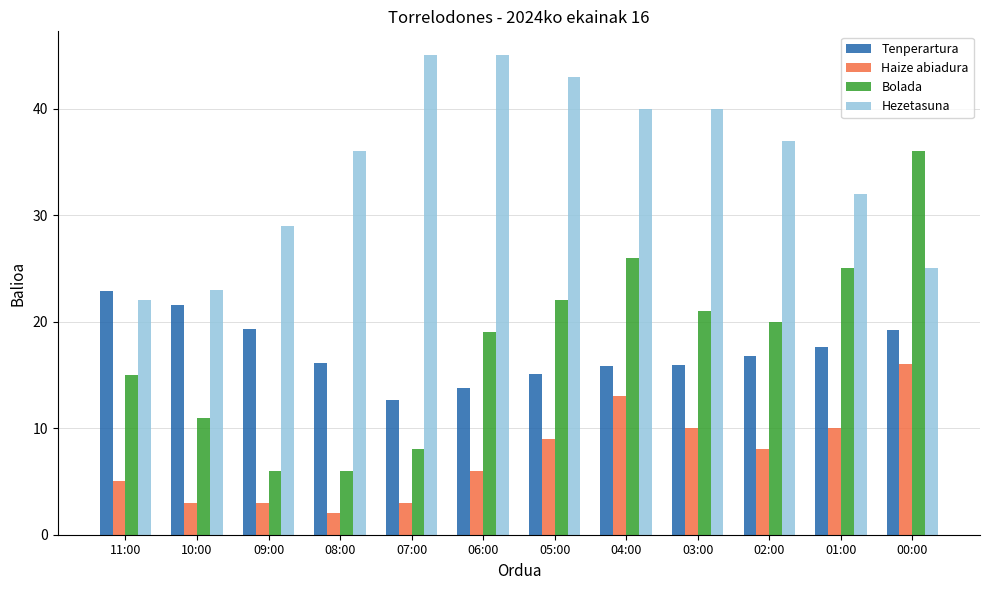

Which series has the widest spread of values?

Bolada